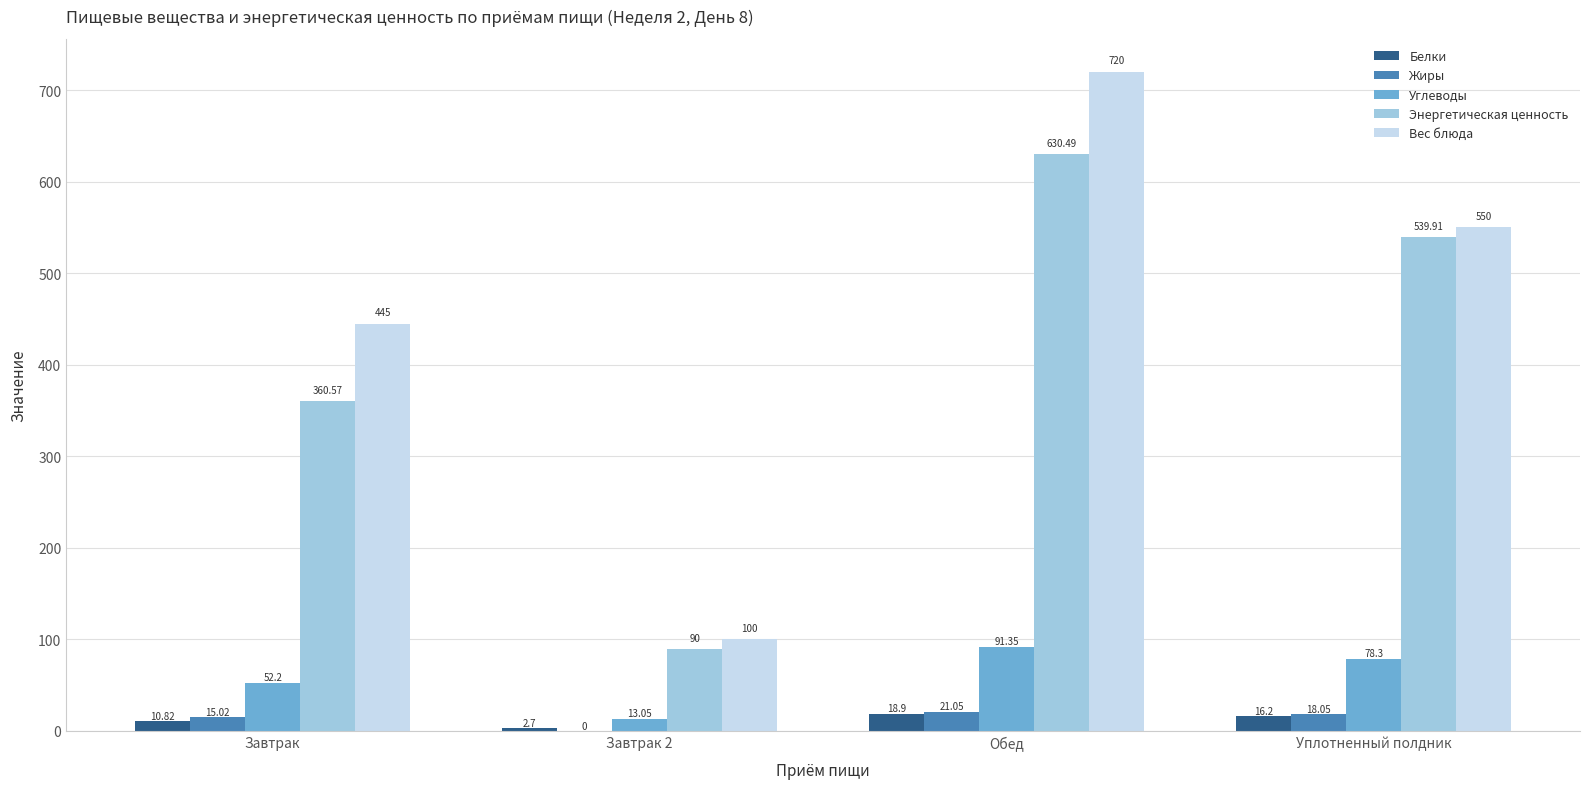

What are all the series names shown in the legend?

Белки, Жиры, Углеводы, Энергетическая ценность, Вес блюда